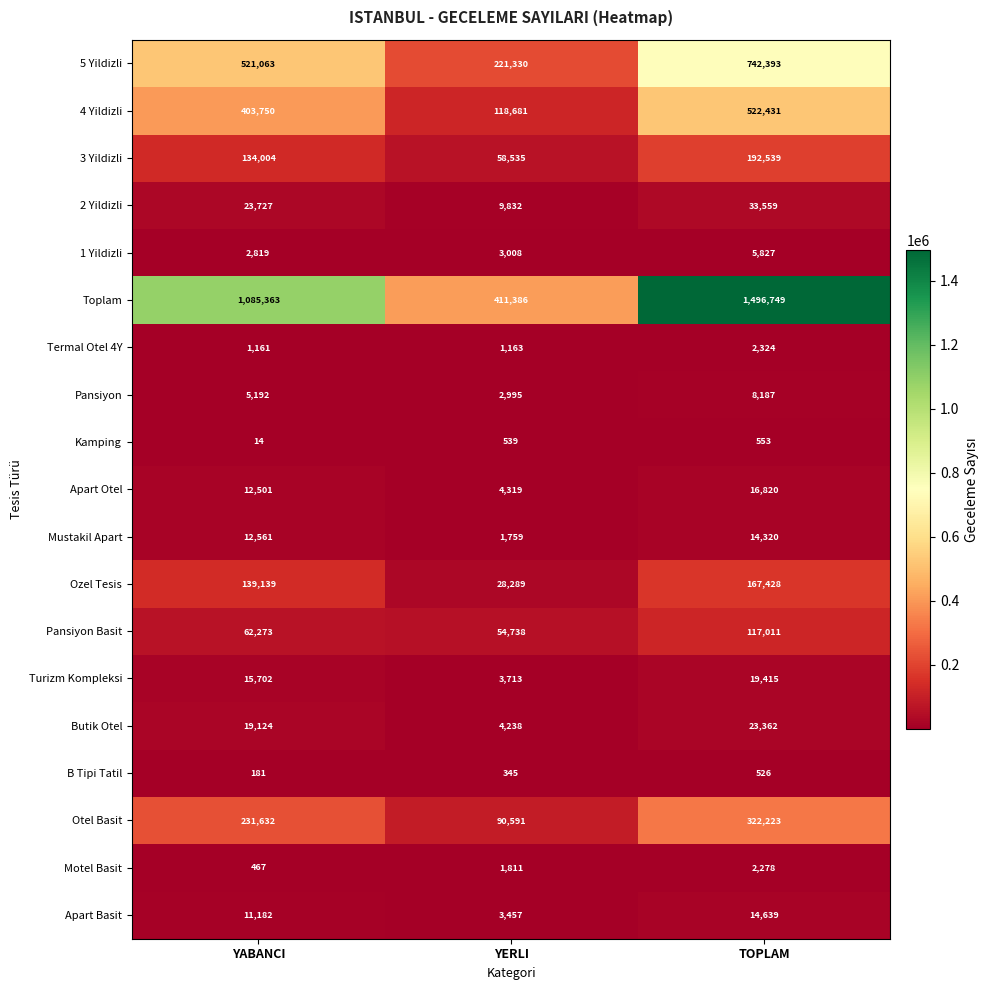

What is the difference between the highest and lowest values at YABANCI?

1085349